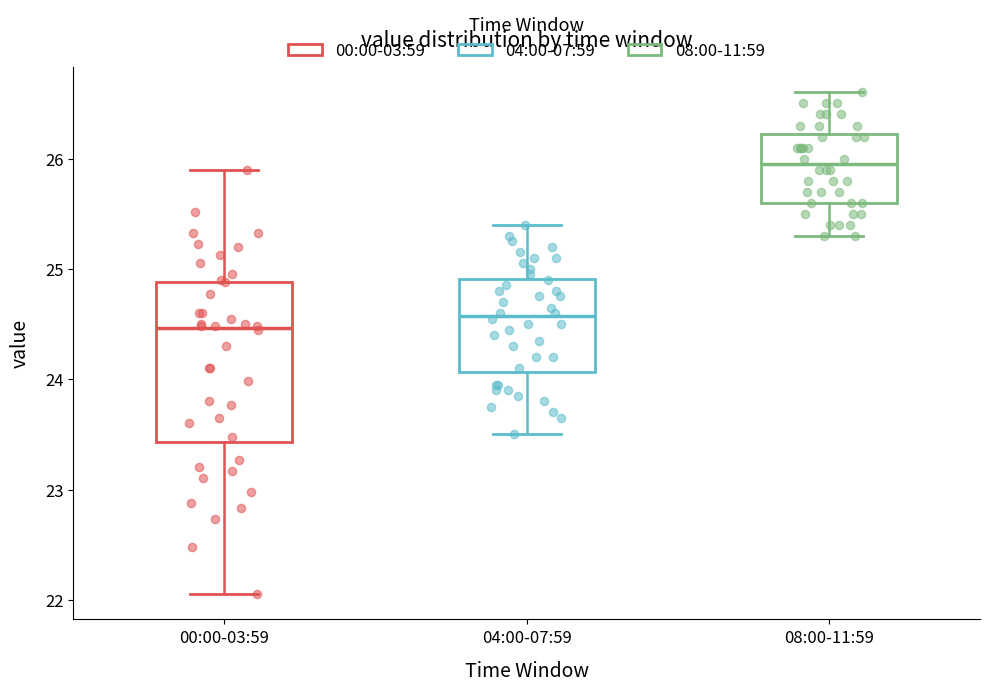

Where does the lower whisker of the box for 04:00-07:59 end on the y-axis? The values are not printed on the chart, so give them approximately, as read against the axis.

23.5